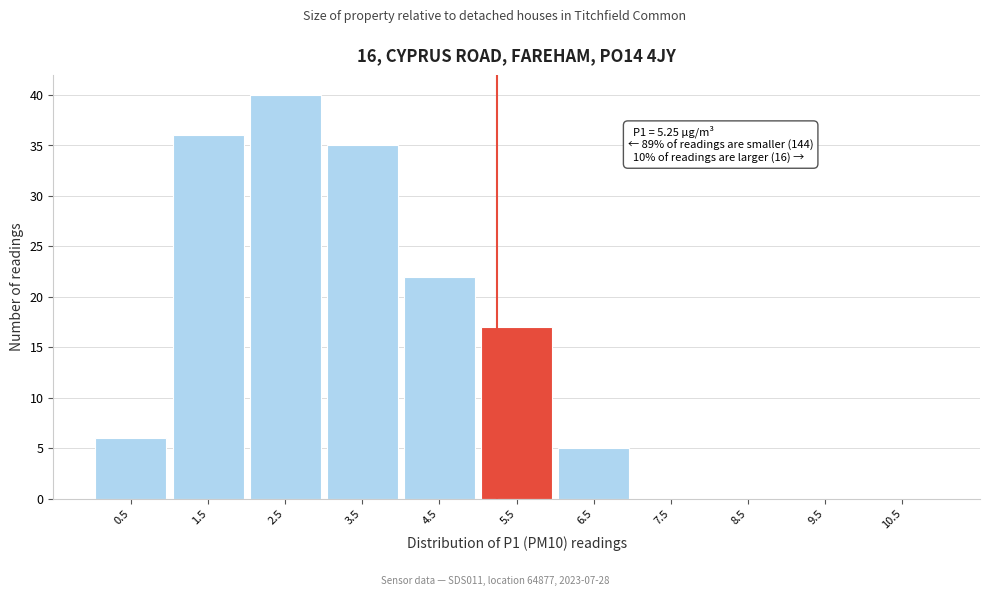

Which range on the x-axis has the tallest bar?

2 to 3